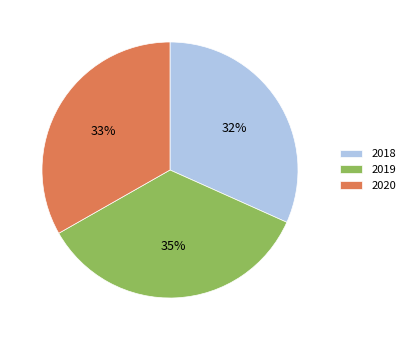

Approximately how many times larger is the value at 2020 compared to 2019?

0.9